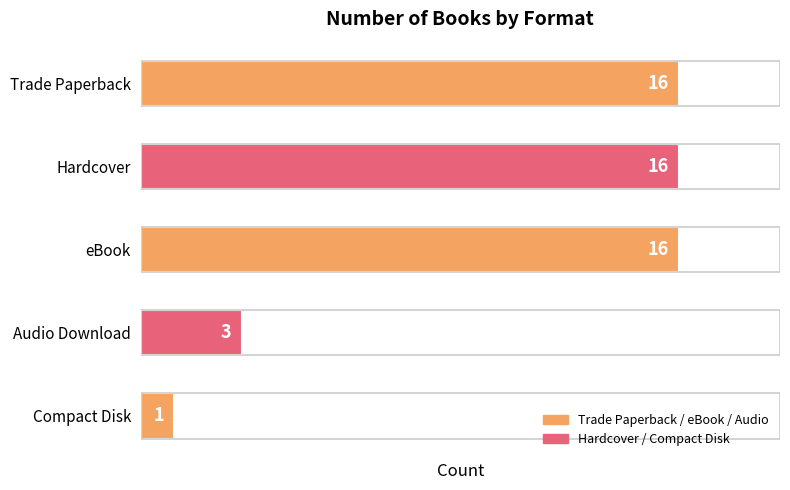

What is the change in value from Hardcover to Compact Disk?

-15